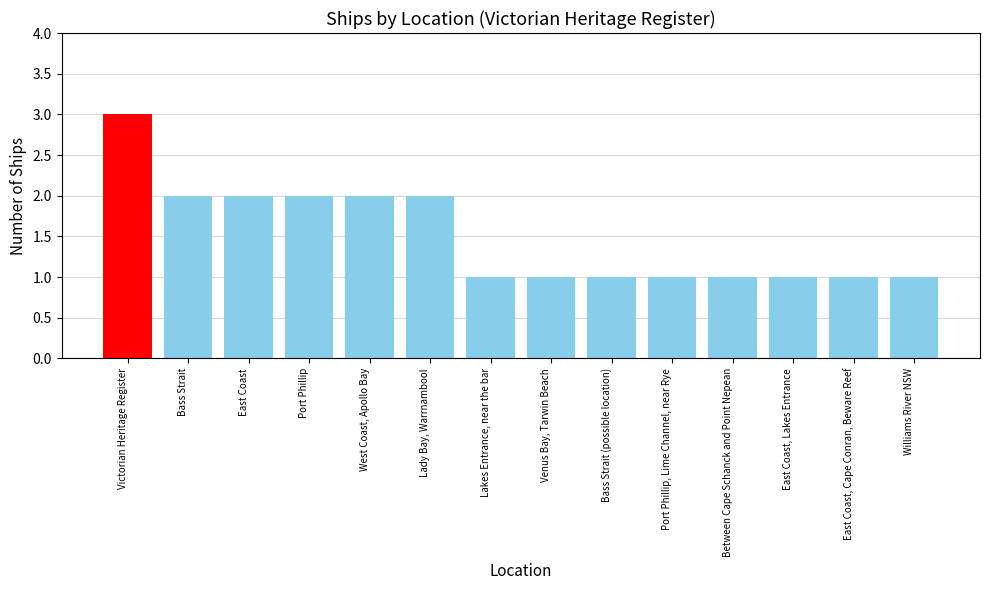

Count the number of categories in the chart.

14